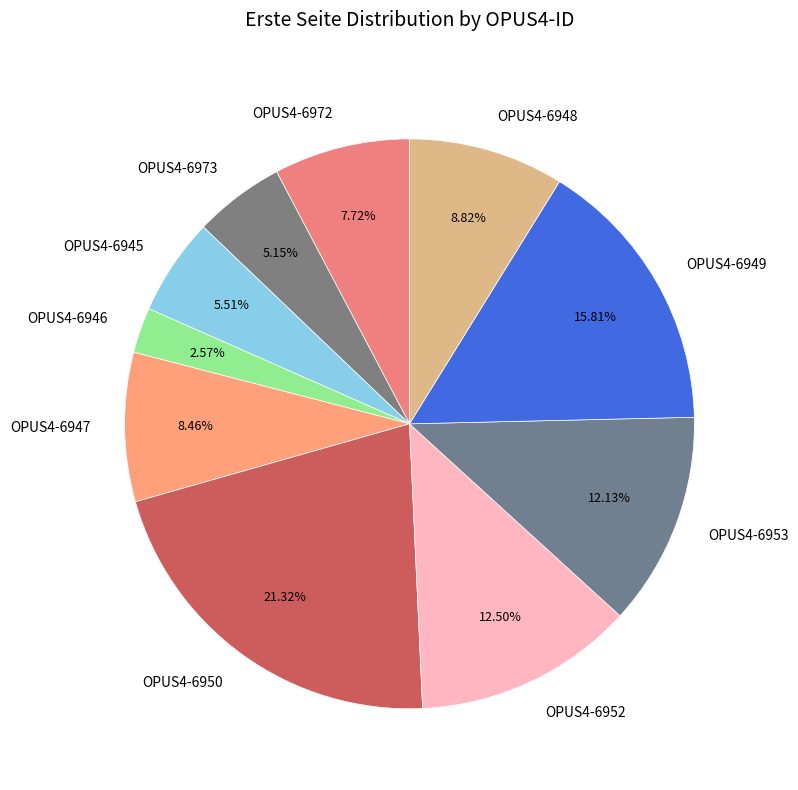

The OPUS4-6973 slice represents 5% of the pie. True or false?

True